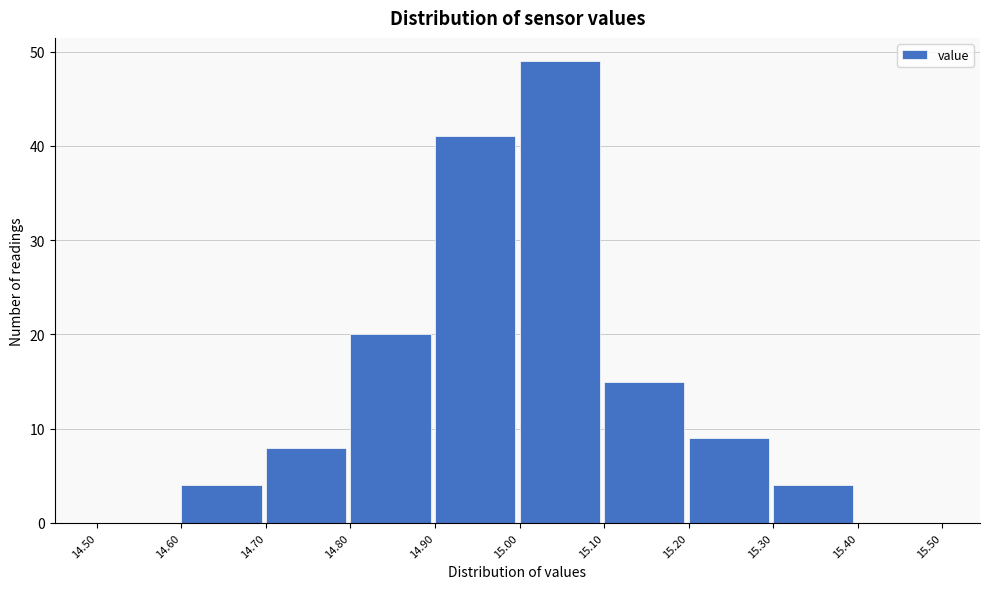

Reading left to right, list every bar in this chart as the range it spans on the x-axis followed by its height. The values are not printed on the chart, so give them approximately, as read against the axis.

14.50 to 14.60: 0
14.60 to 14.70: 4
14.70 to 14.80: 8
14.80 to 14.90: 20
14.90 to 15.00: 41
15.00 to 15.10: 49
15.10 to 15.20: 15
15.20 to 15.30: 9
15.30 to 15.40: 4
15.40 to 15.50: 0